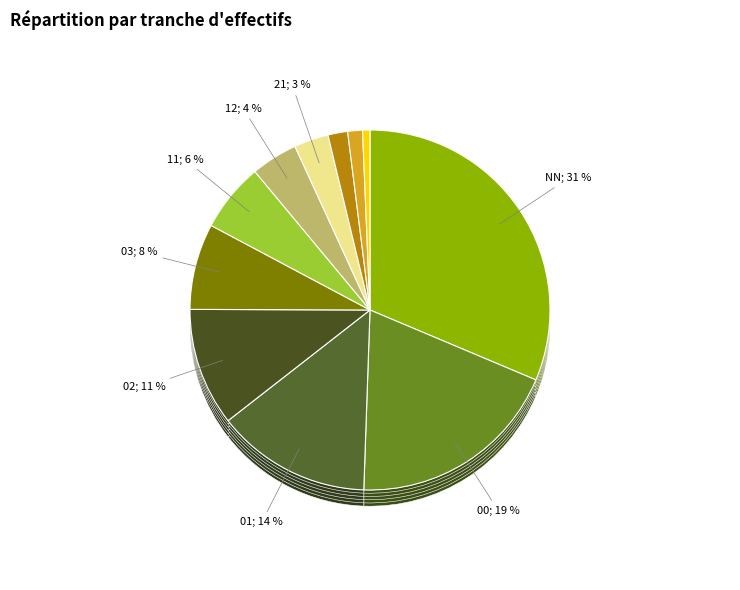

To the nearest percent, what portion does 02 represent?

11%